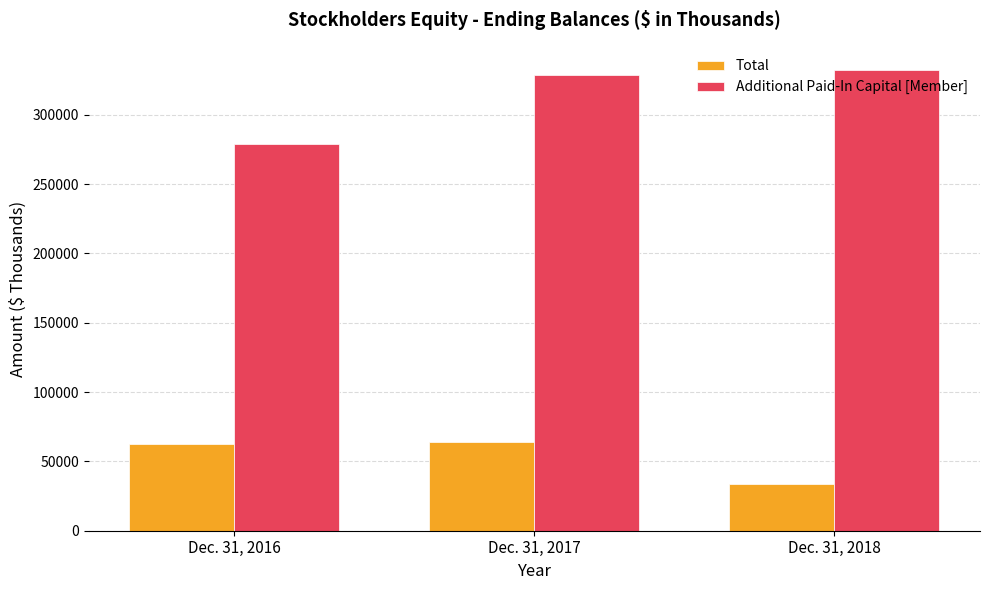

What are all the series names shown in the legend?

Total, Additional Paid-In Capital [Member]